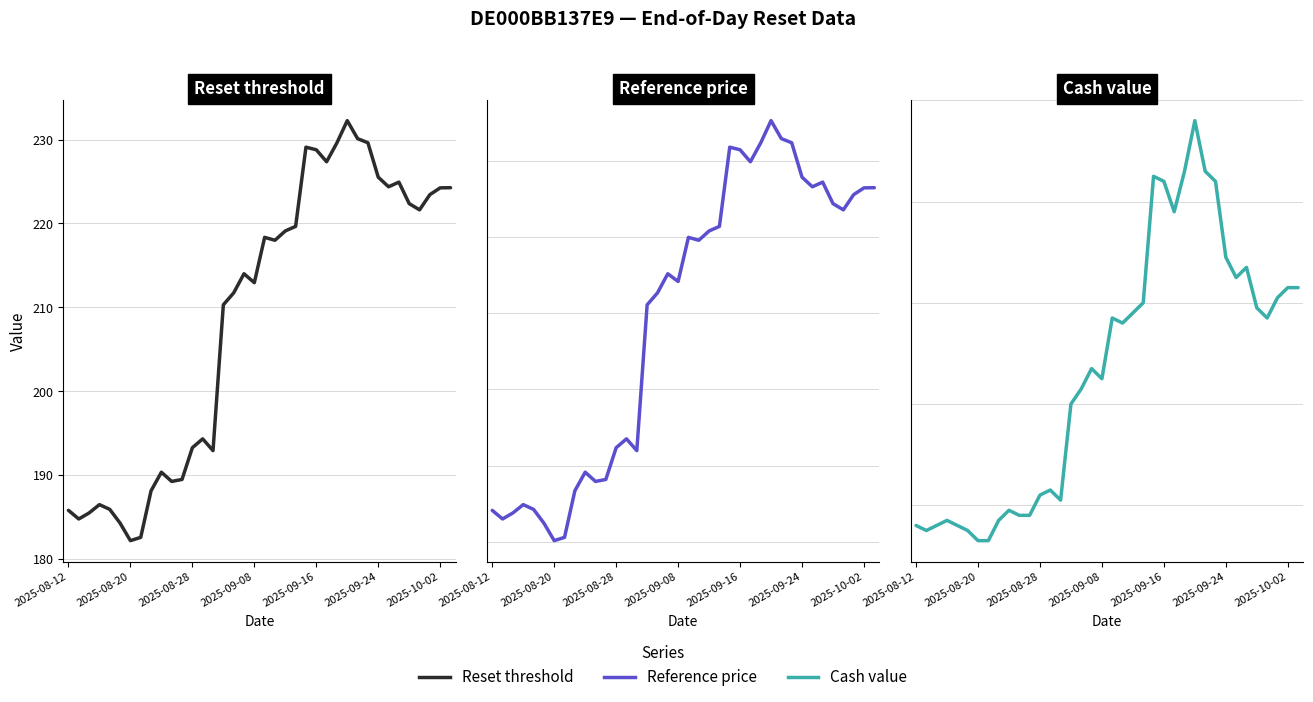

Which series has the largest total across all categories?

Reference price